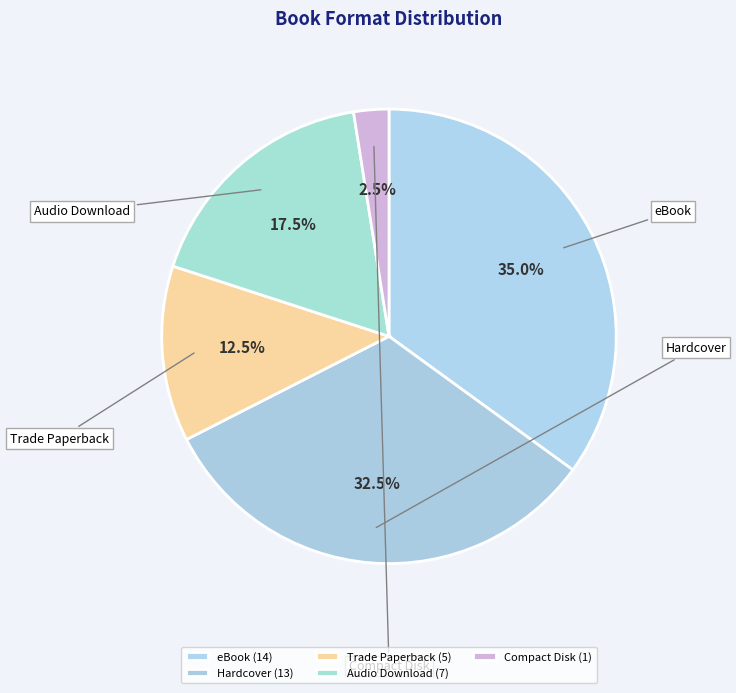

Count the number of slices in the pie.

5